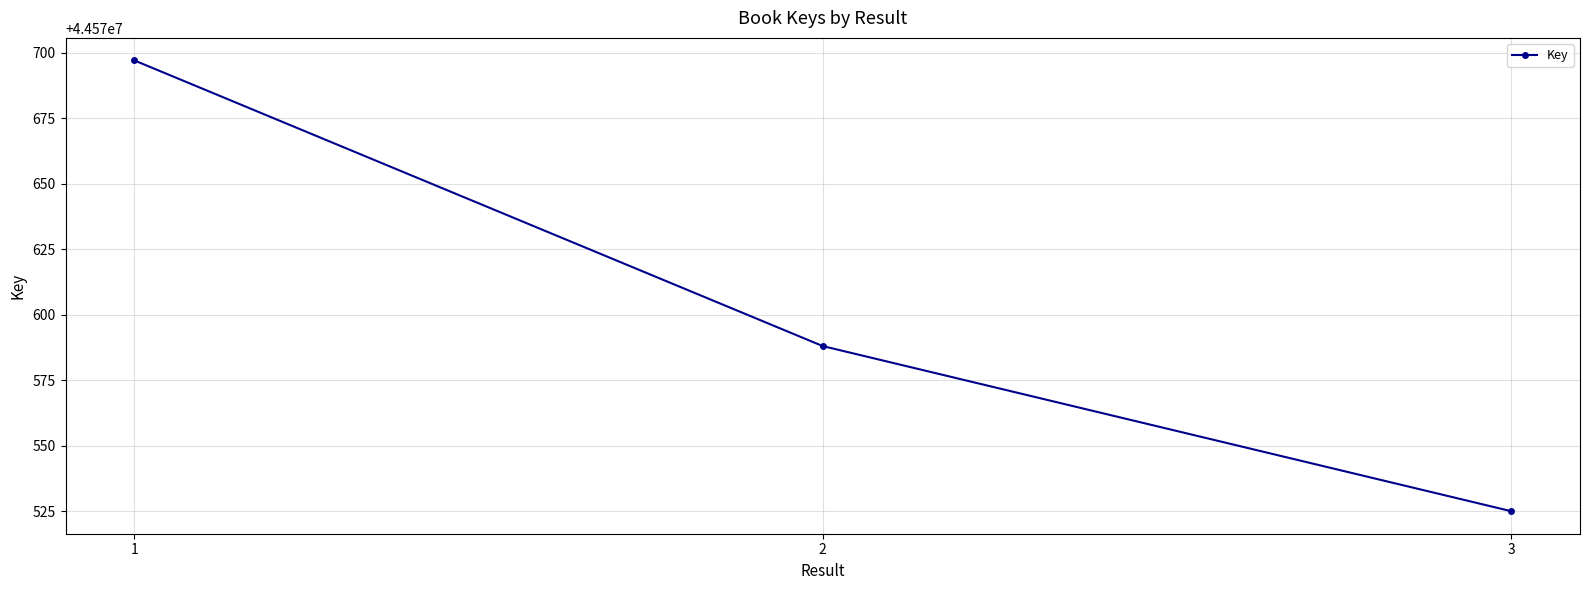

What is the value of the 1st point from the left?

44570697